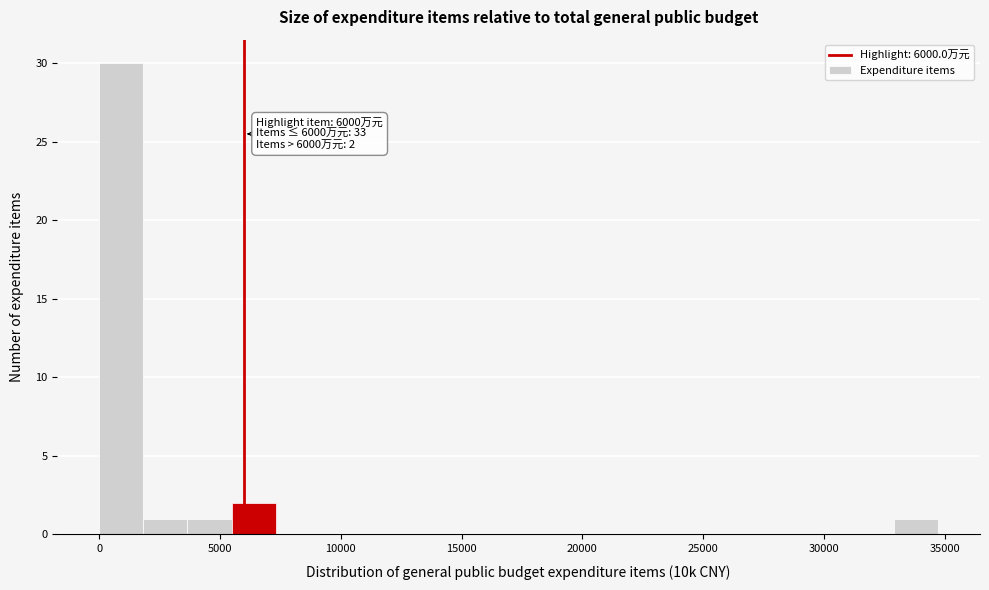

Around what value on the x-axis is the tallest bar? Give the approximate position of its centre, as read against the axis.

1000